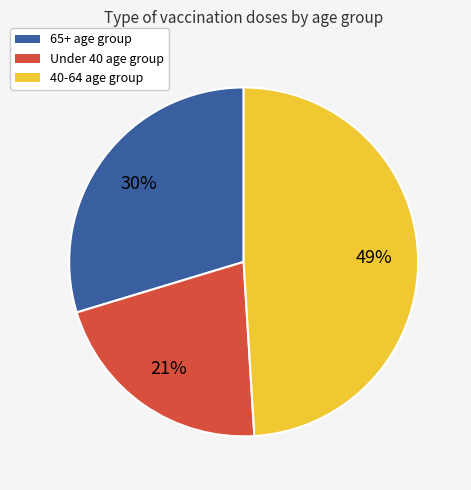

Does any single category account for the majority?

No